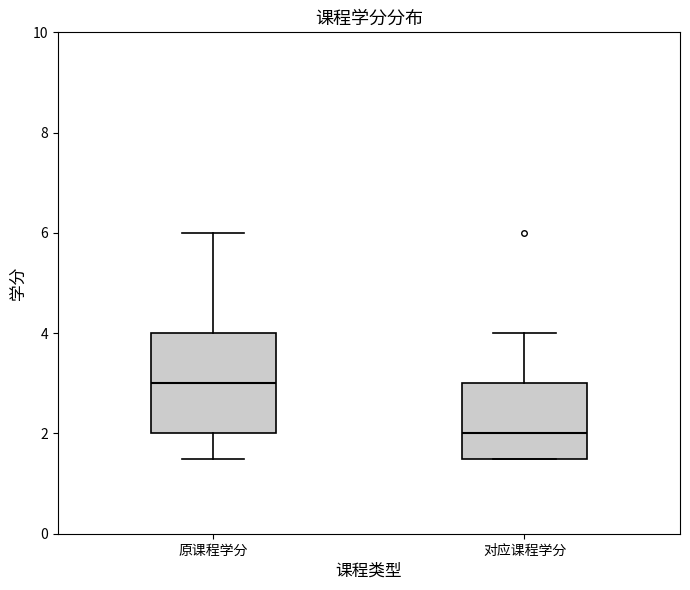

Reading left to right, read every box against the y-axis: the position of its median line, the range the box covers, and the ends of its whiskers. The values are not printed on the chart, so give them approximately, as read against the axis.

原课程学分: median 3.0, box 2.0 to 4.0, whiskers 1.6 to 6.0
对应课程学分: median 2.0, box 1.6 to 3.0, whiskers 1.6 to 4.0